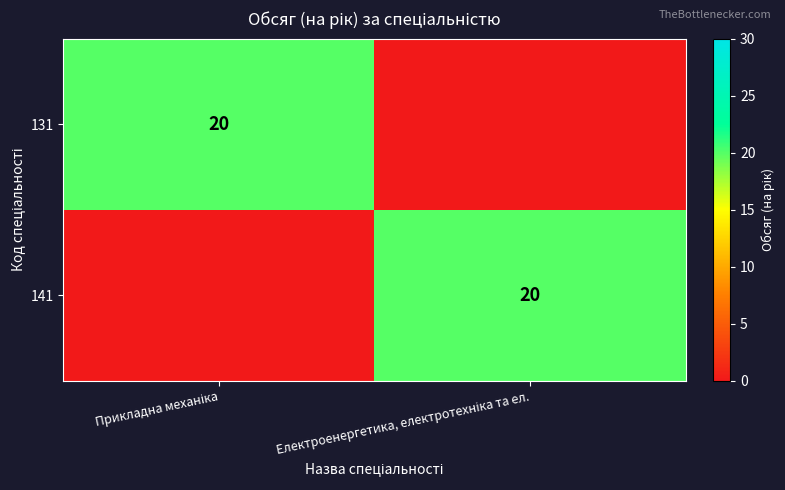

Which series has the largest range (max minus min)?

131